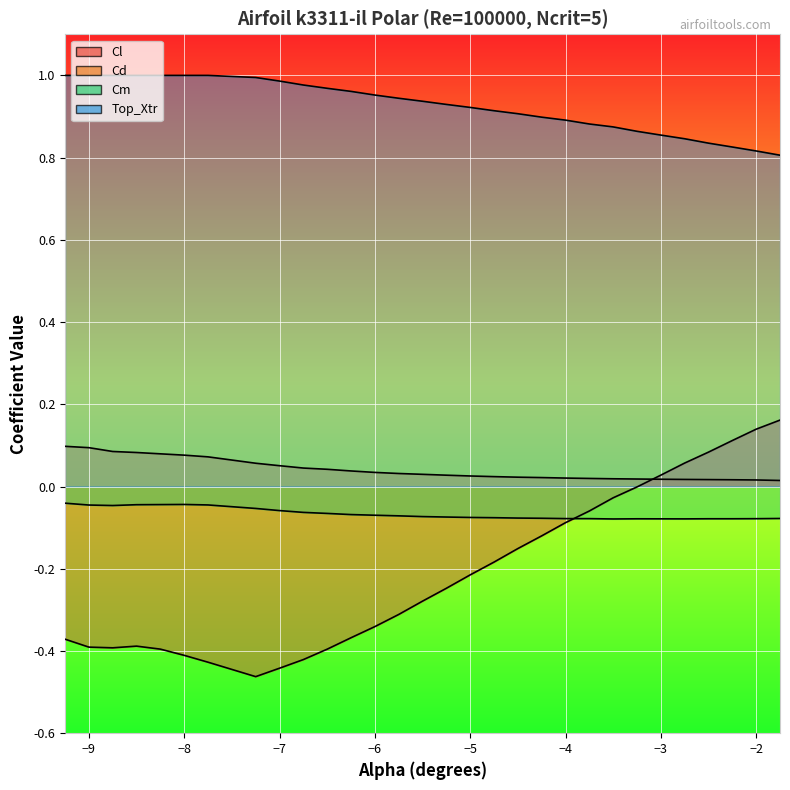

What is the difference between the maximum and minimum values in the Cl series?

0.6